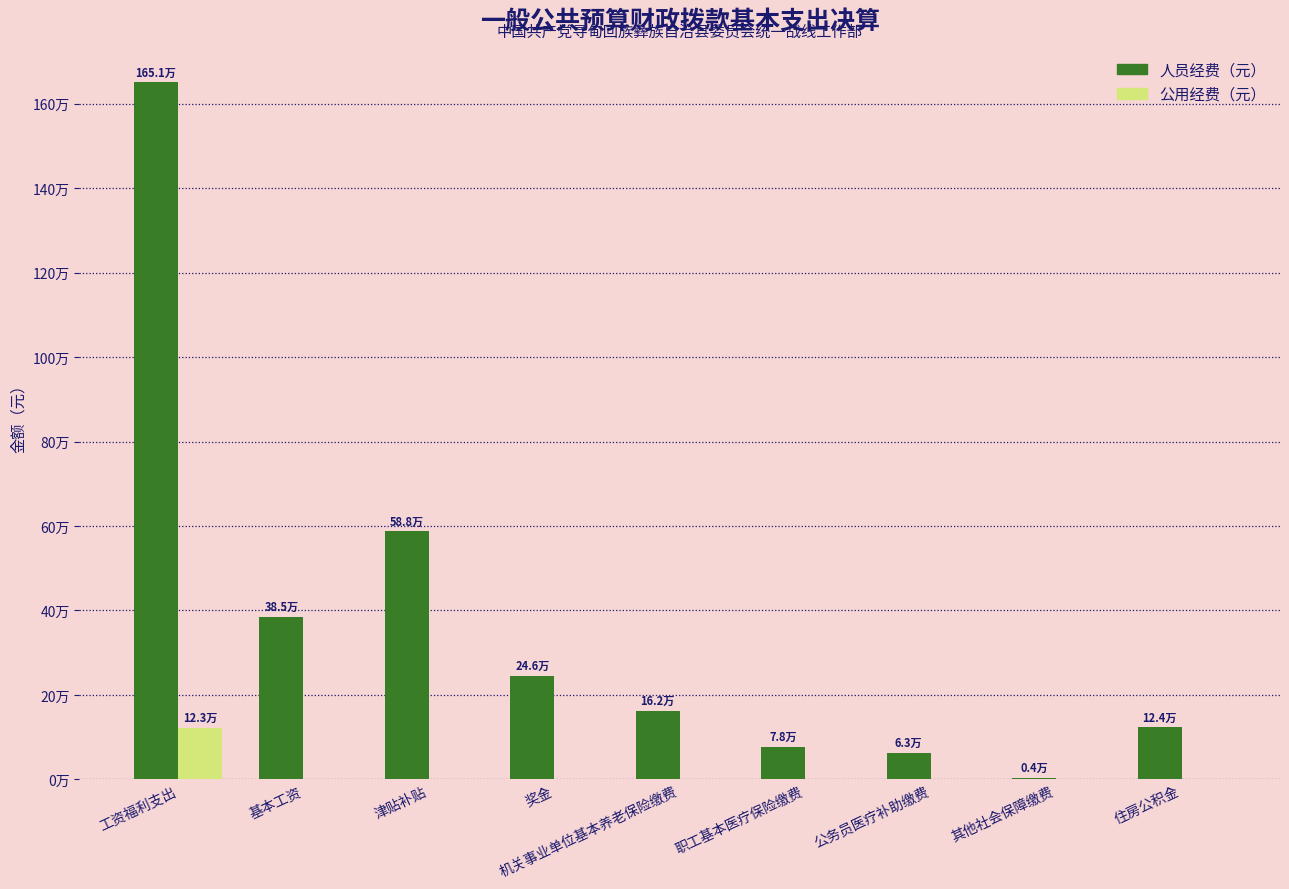

Reading right to left, transcribe all the data shown in this chart.

人员经费（元）: 124024.0	4321.4	63223.0	77661.5	162427.3	245997.2	588162.0	385272.0	1651088.4
公用经费（元）: 0.0	0.0	0.0	0.0	0.0	0.0	0.0	0.0	122736.1